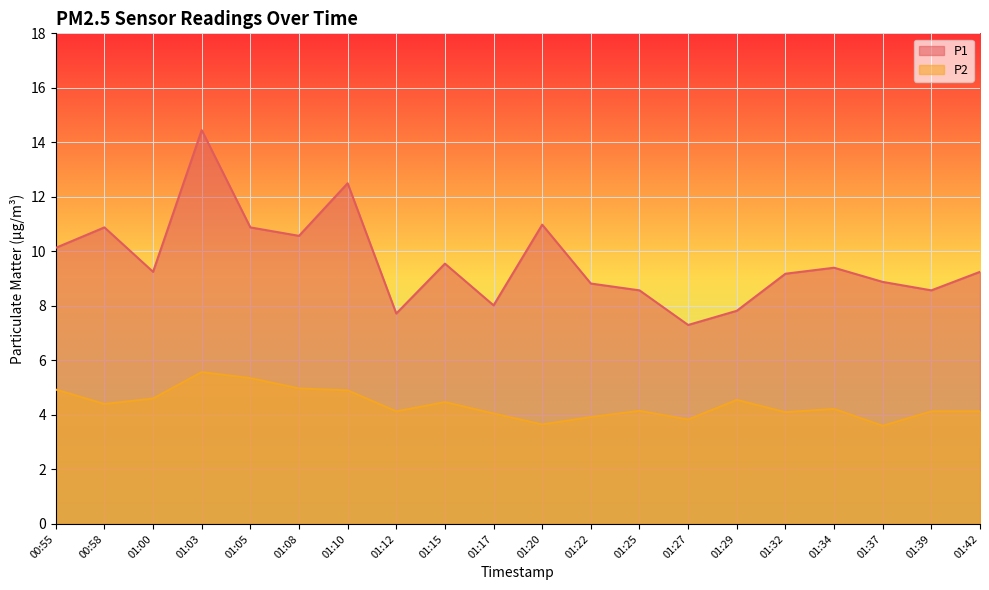

Which series changed the most between 01:34 and 01:39?

P1